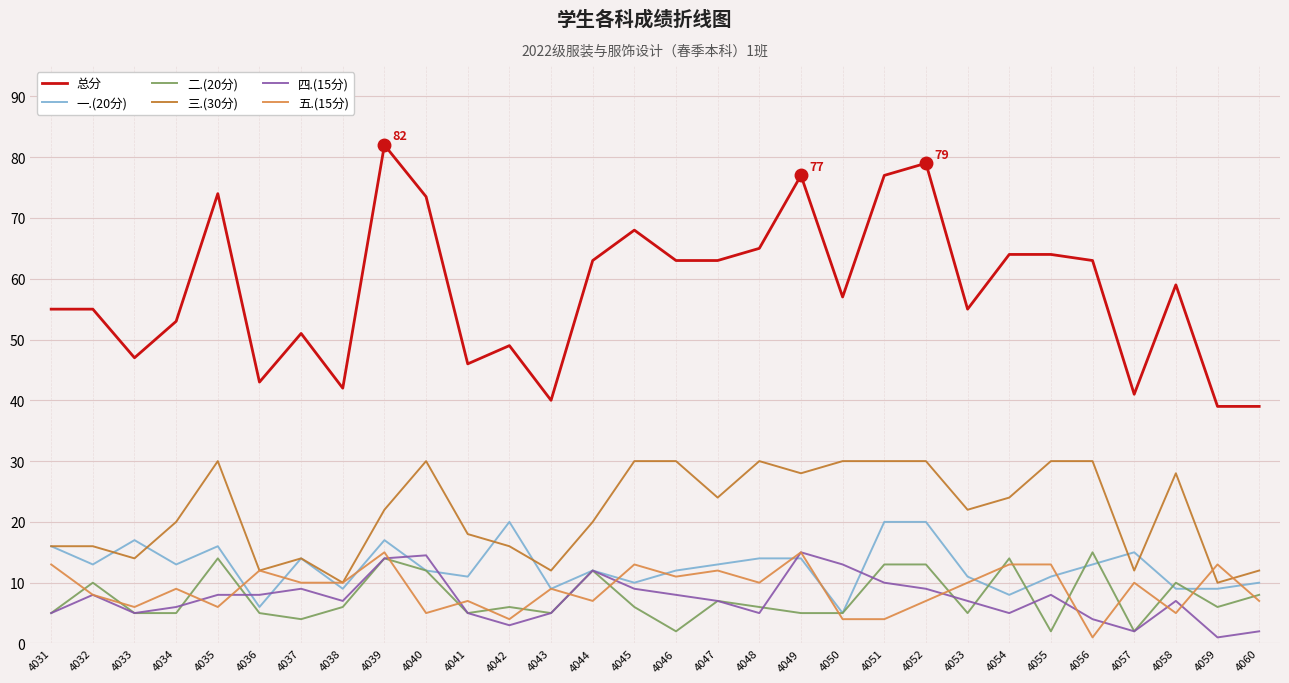

At how many categories does at least one series exceed 80?

1